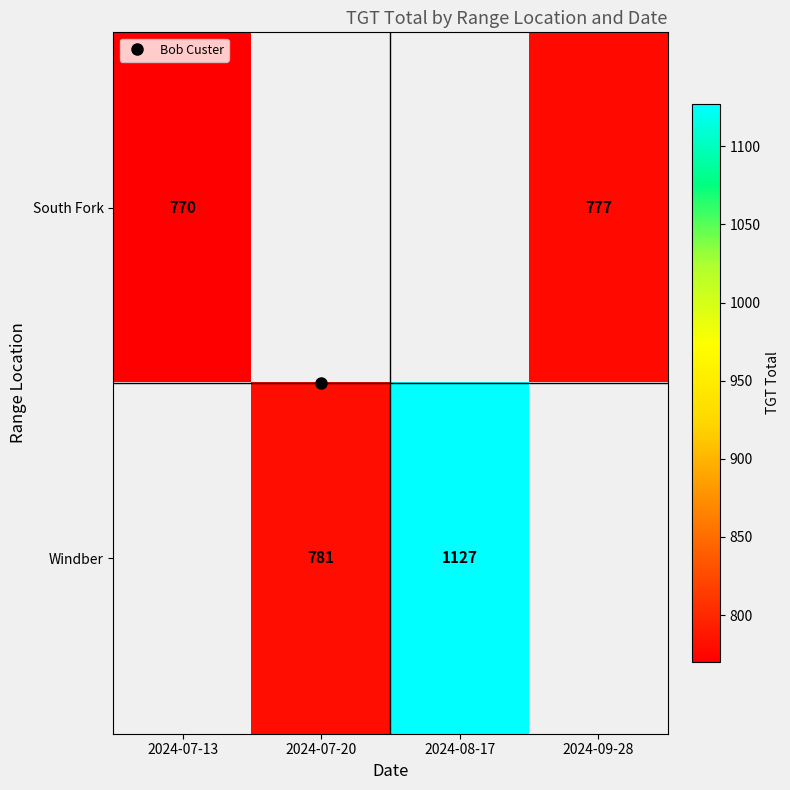

How many data points in Windber are less than 1127?

1